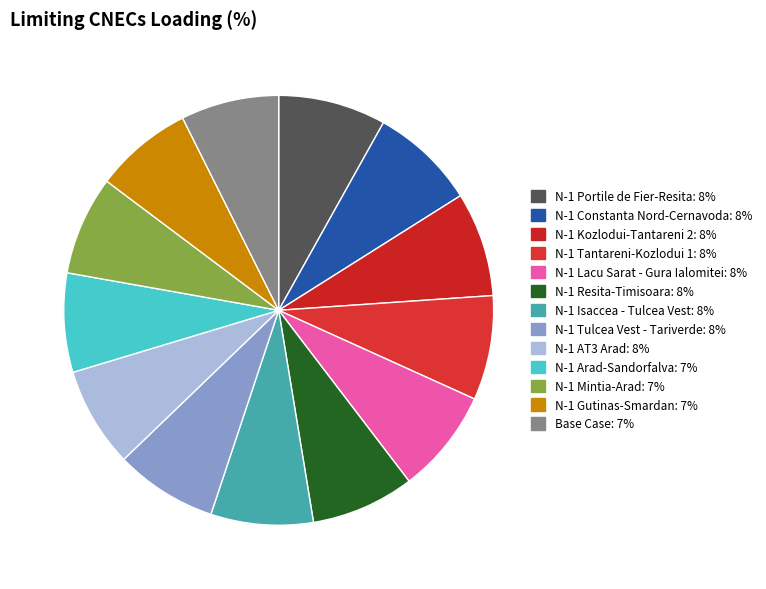

Which has a higher value, Base Case or N-1 Isaccea - Tulcea Vest?

N-1 Isaccea - Tulcea Vest